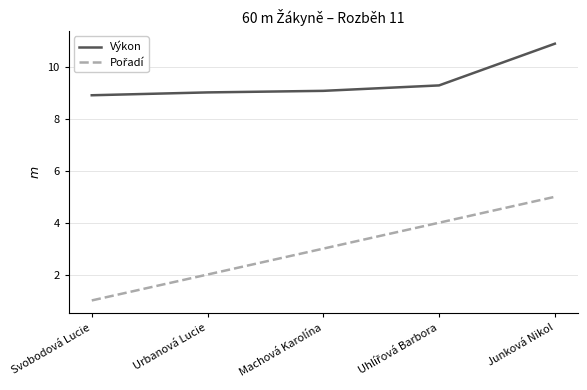

What is the difference between the maximum and minimum values in the Výkon series?

2.0